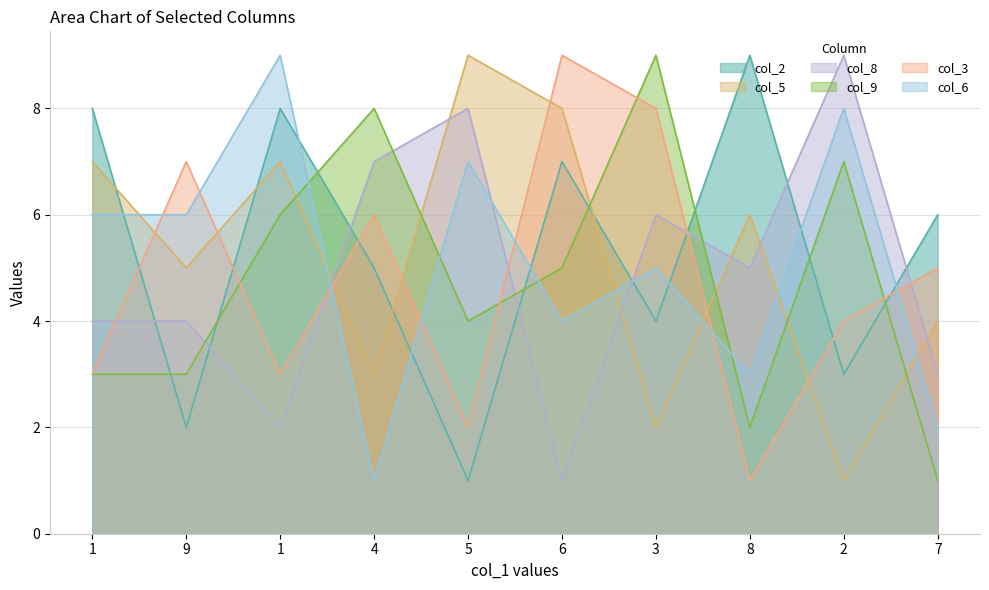

What is the label of the 2nd point from the right?

2